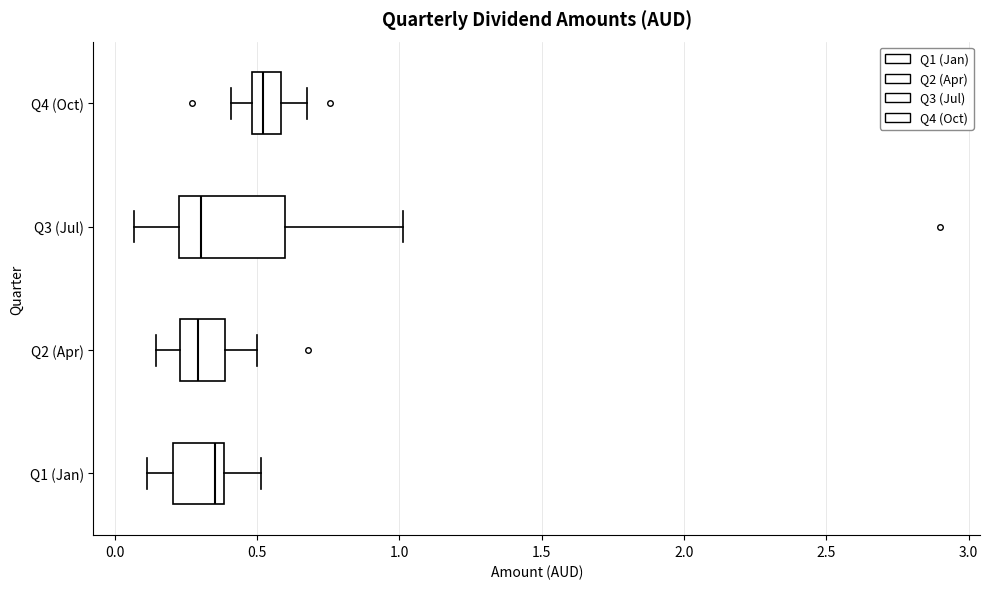

Where does the left whisker of the box for Q2 (Apr) end on the x-axis? The values are not printed on the chart, so give them approximately, as read against the axis.

0.15